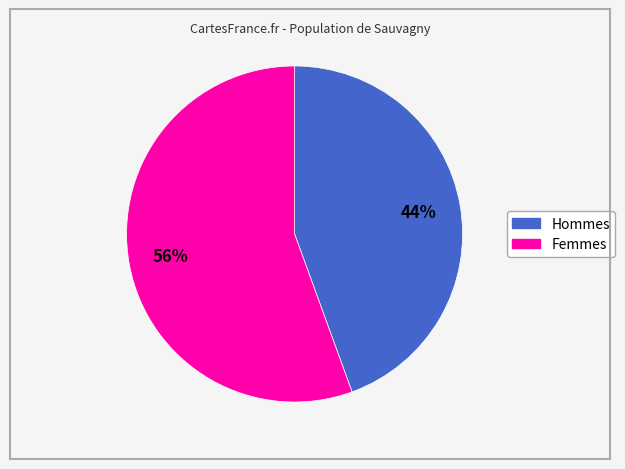

How many slices are in this pie chart?

2